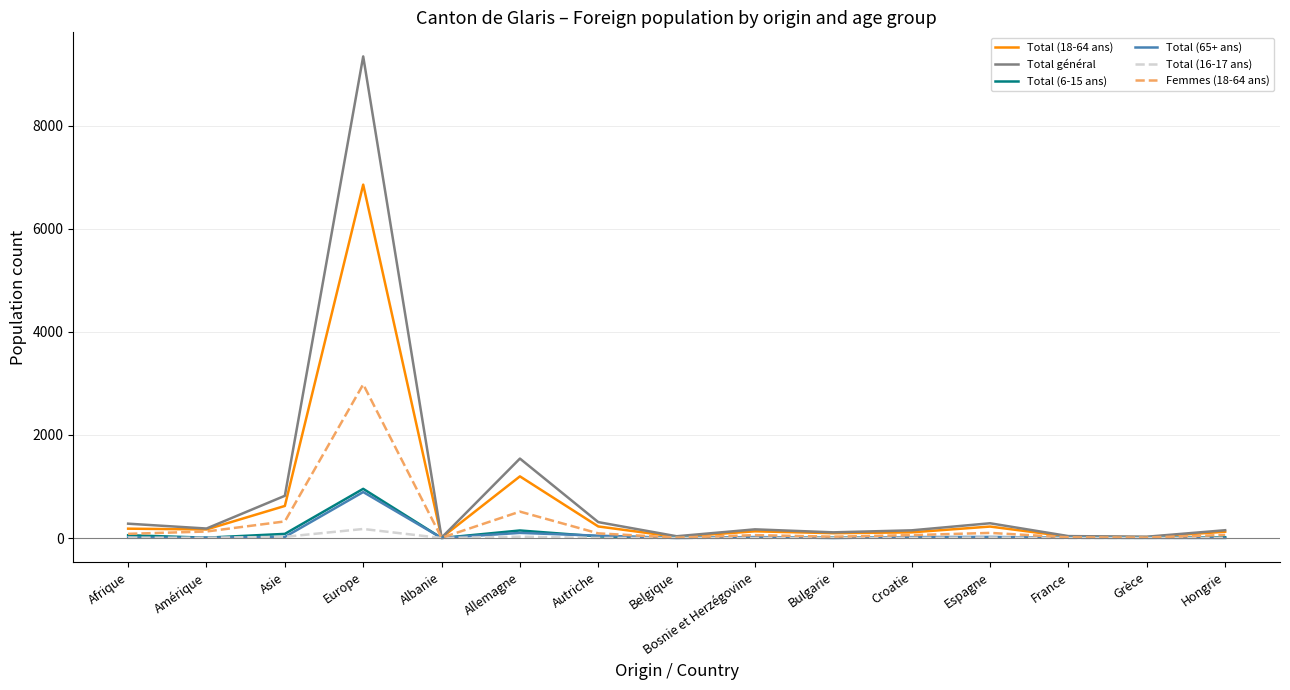

At which category is the sum across all series the highest?

Europe